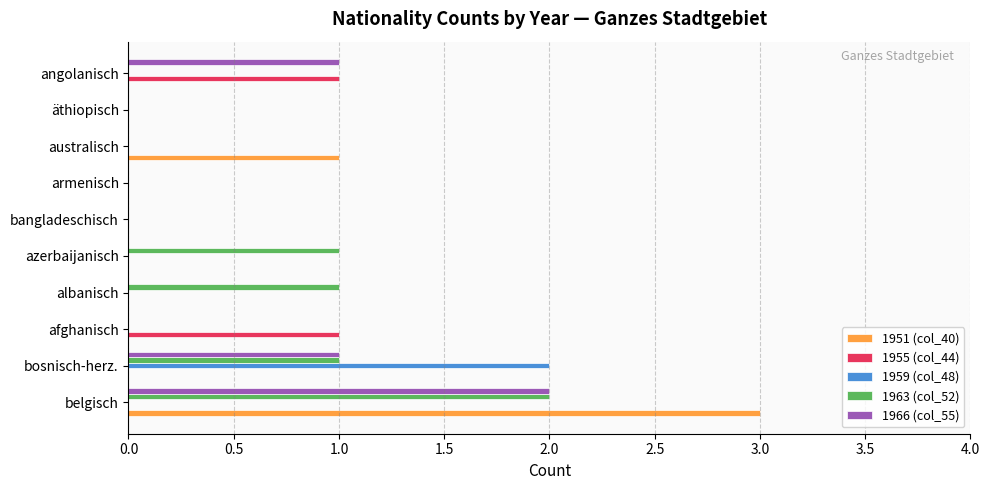

Which series changed the most between azerbaijanisch and äthiopisch?

1963 (col_52)